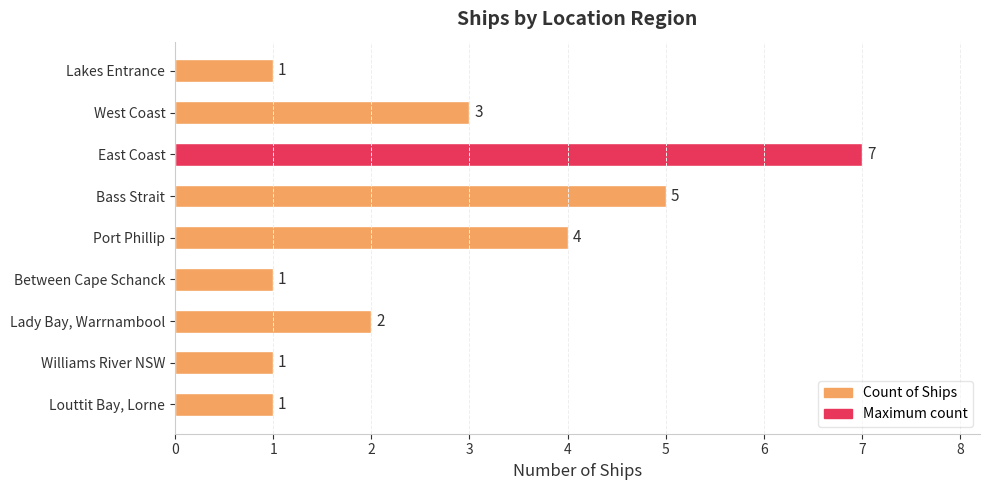

The value at West Coast is 4. True or false?

False